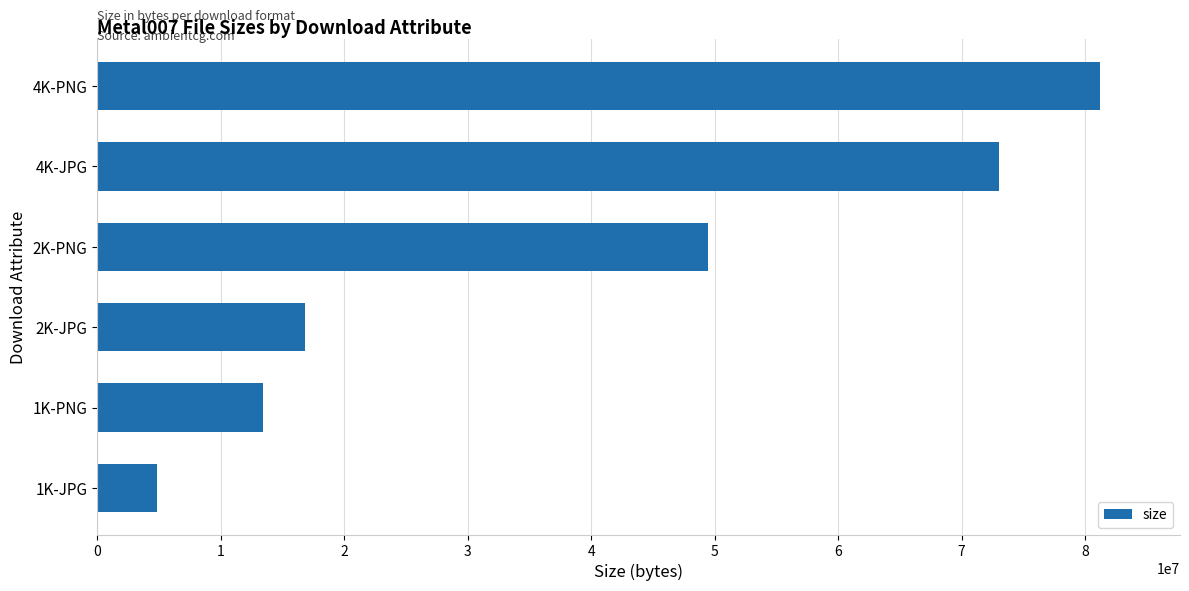

What is the maximum value shown in the chart?

81184090